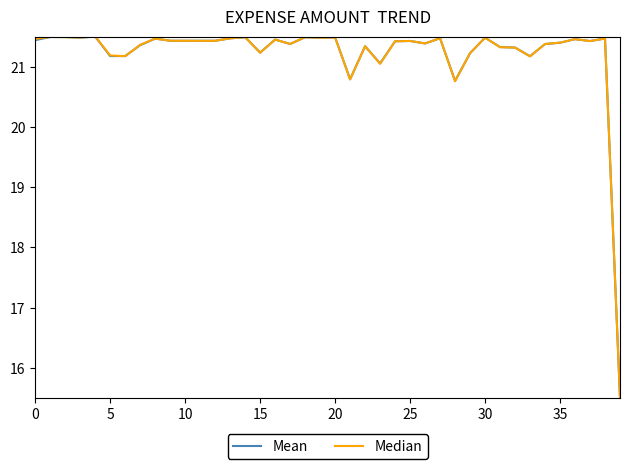

What is the smallest value displayed?

15.5